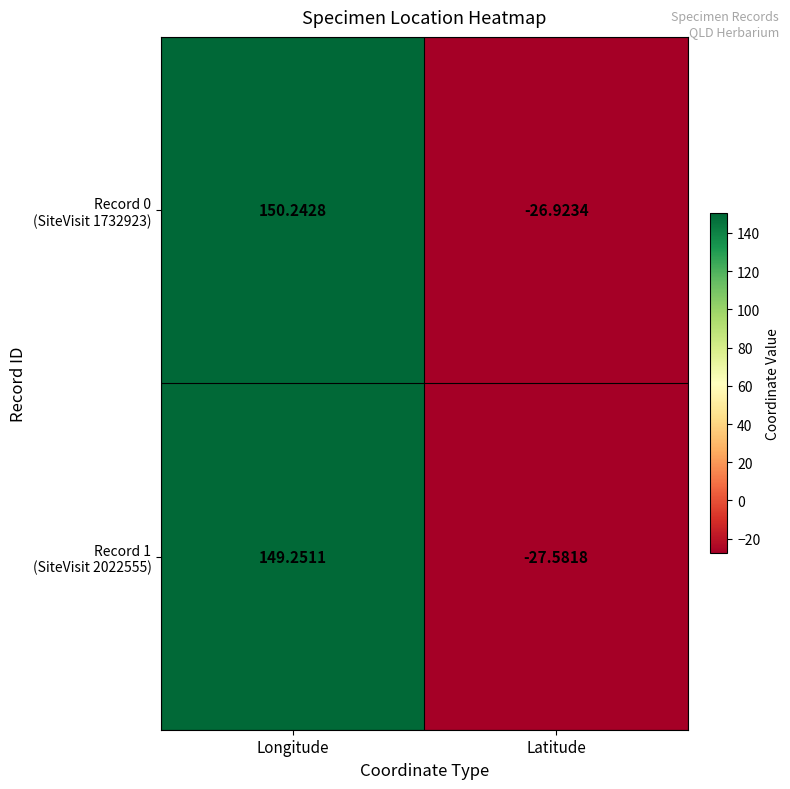

Which category has the highest value across all series?

Longitude